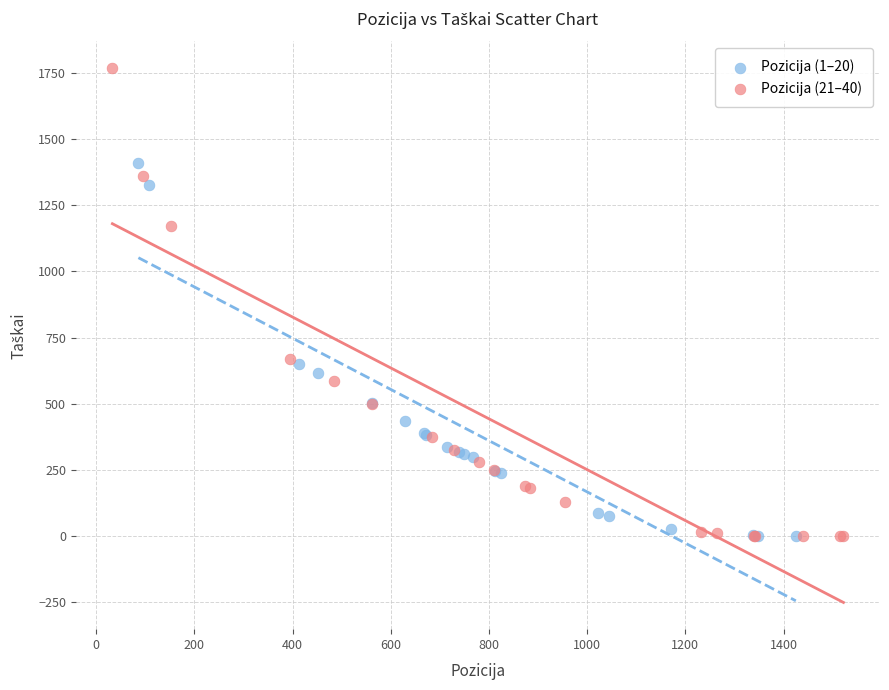

Which series reaches the maximum Y coordinate?

Pozicija (21–40)